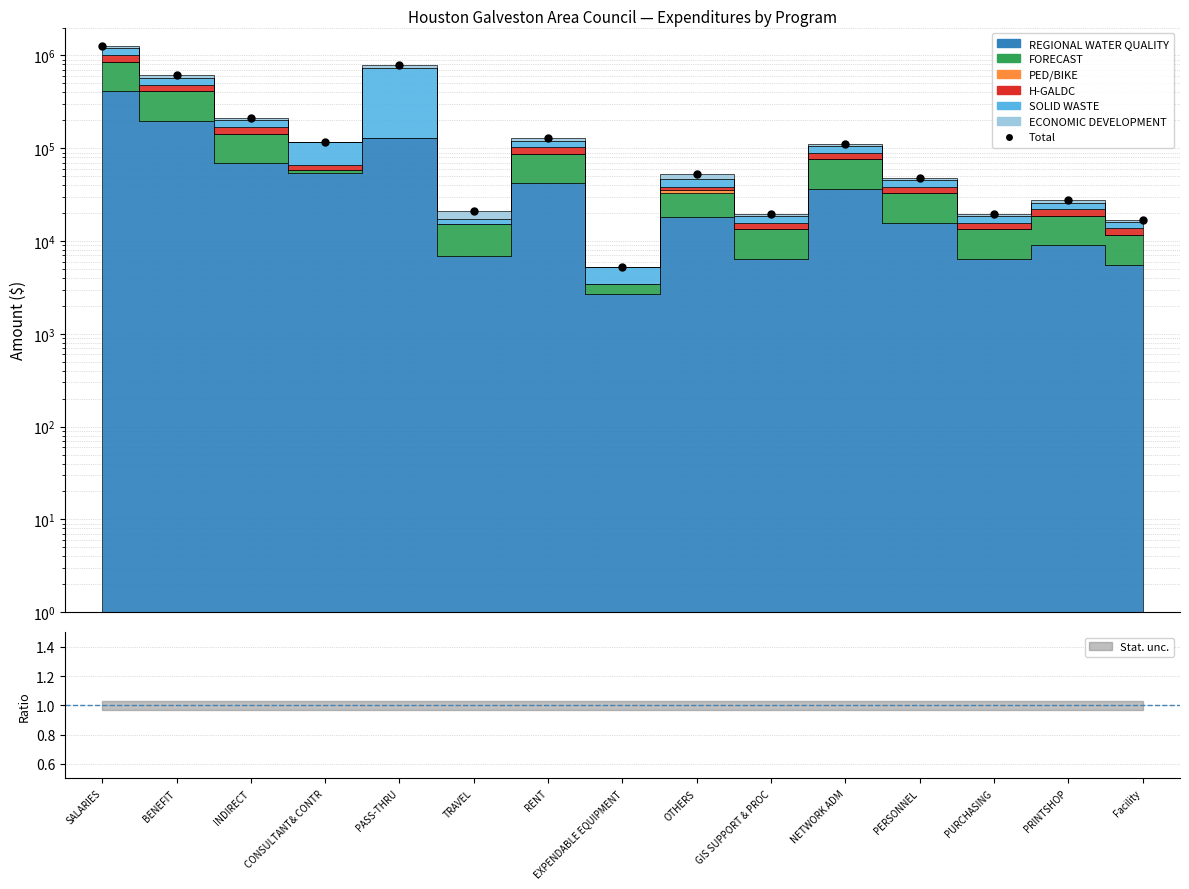

Reading left to right, what are all the values shown in this chart?

SALARIES=1272957.3	BENEFIT=614201.9	INDIRECT=212494.1	CONSULTANT& CONTR=116900.0	PASS-THRU=795000.0	TRAVEL=21020.0	RENT=127683.4	EXPENDABLE EQUIPMENT=5300.0	OTHERS=53385.0	GIS SUPPORT & PROC=19473.7	NETWORK ADM=111905.3	PERSONNEL=47779.4	PURCHASING=19581.3	PRINTSHOP=27484.6	Facility=17011.5